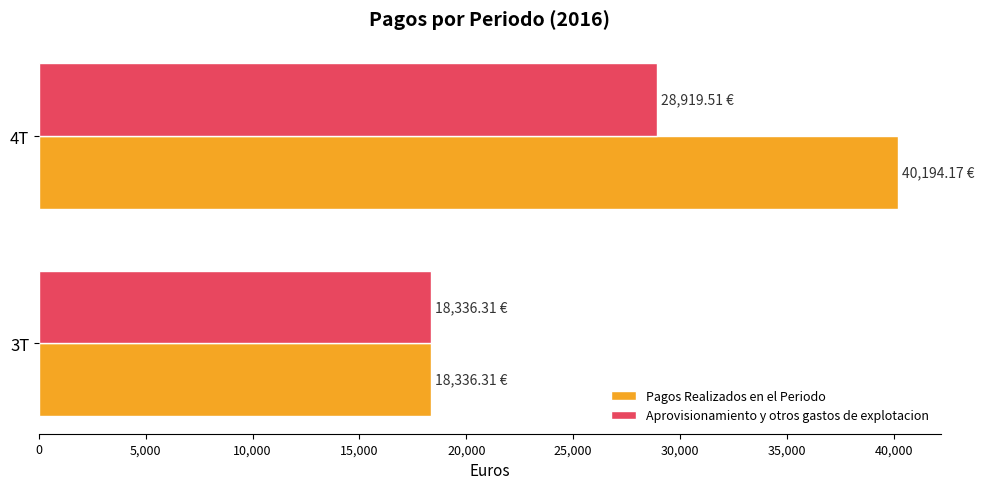

Which series has the largest total across all categories?

Pagos Realizados en el Periodo